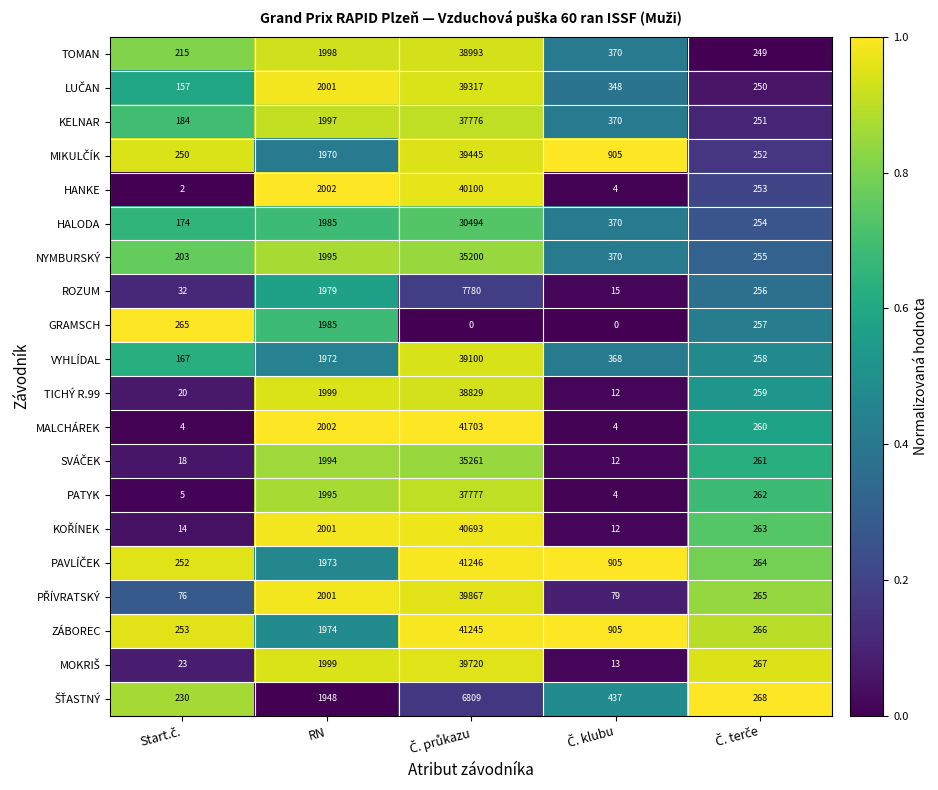

Is it true that ZÁBOREC equals 2810 at RN?

False